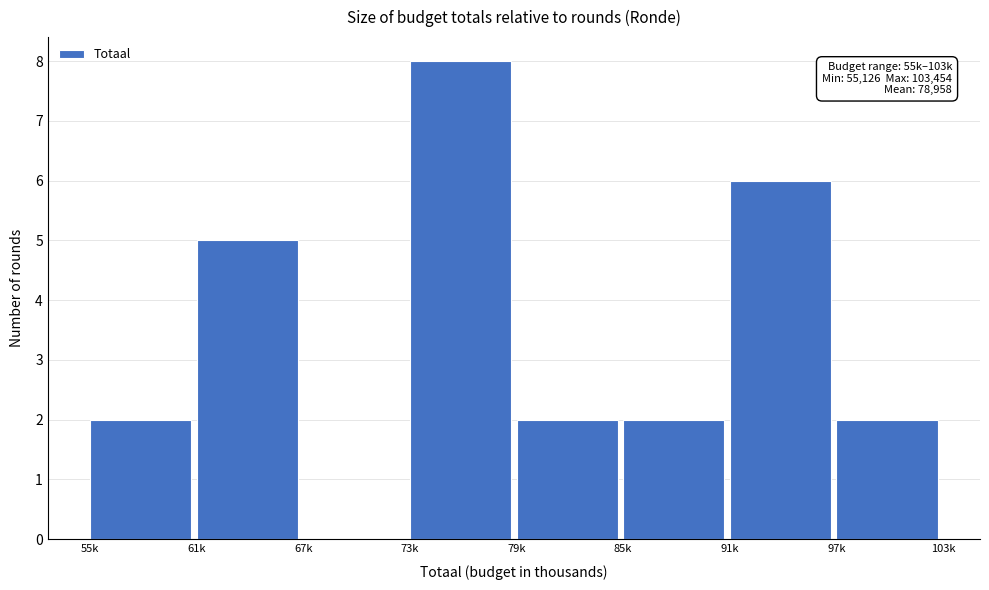

Reading left to right, extract all data points from this chart.

55k=2	61k=5	67k=0	73k=8	79k=2	85k=2	91k=6	97k=2